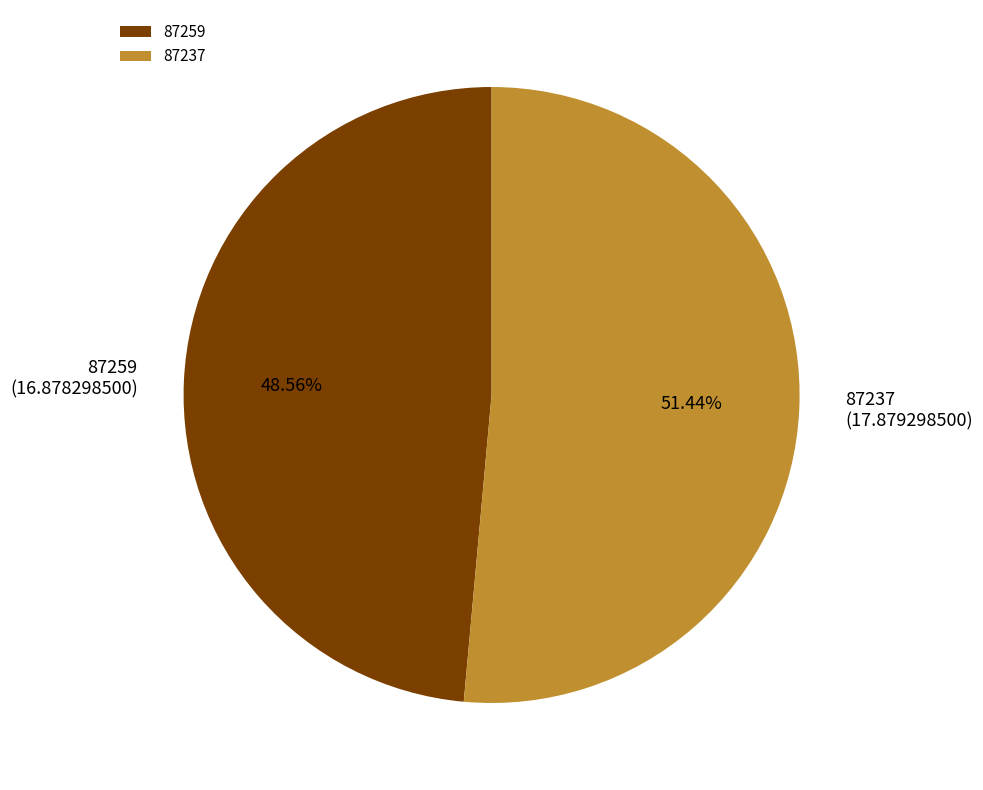

How many segments does this pie chart have?

2